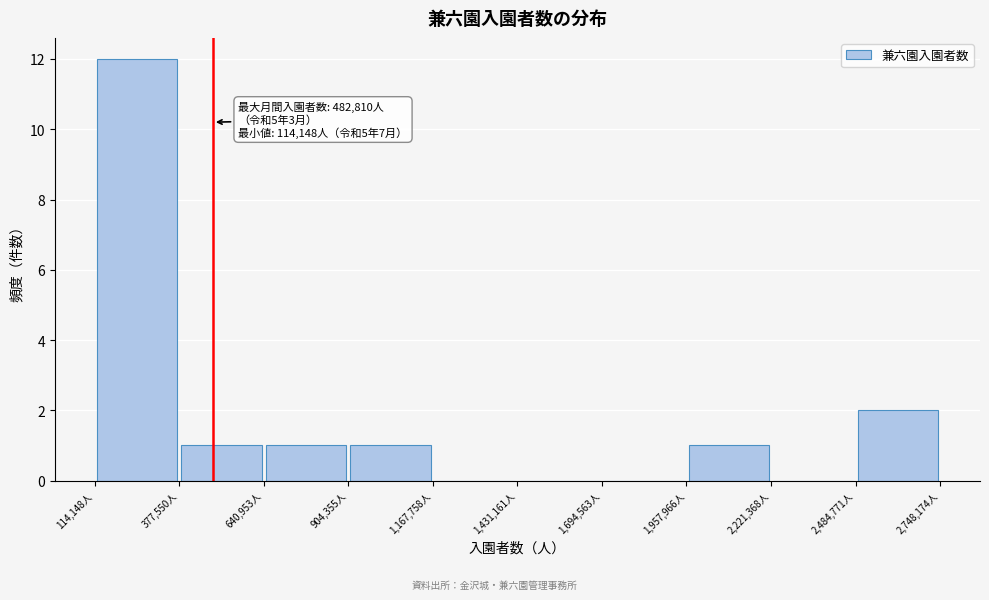

Which range on the x-axis has the tallest bar?

100000 to 400000